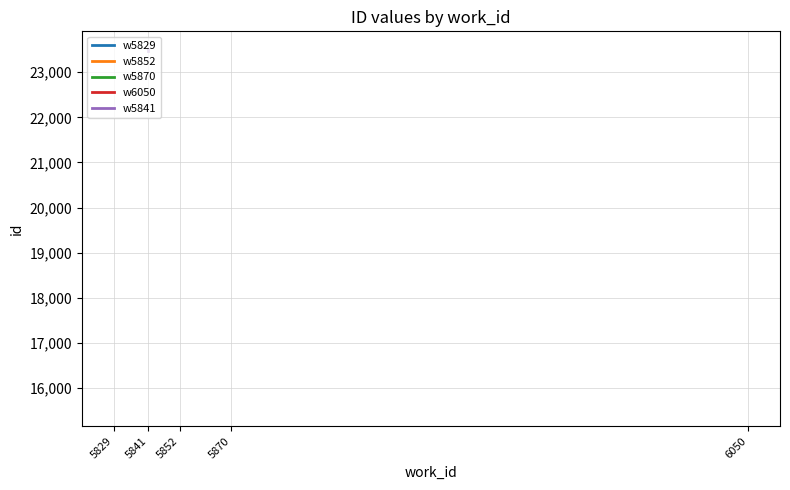

True or false: the data shows 40705 at 5841.

False